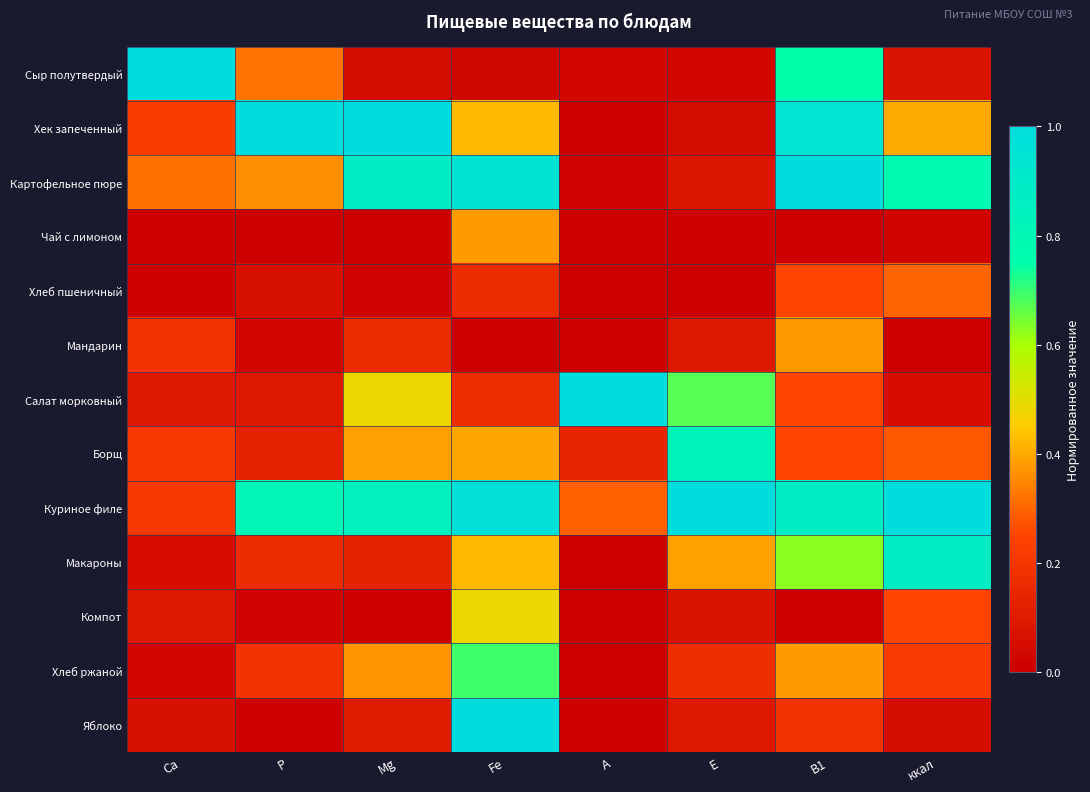

Reading right to left, list all the values displayed in this chart.

Сыр полутвердый: ккал=0.1	B1=0.8	E=0.0	A=0.0	Fe=0.0	Mg=0.0	P=0.3	Ca=1.0
Хек запеченный: ккал=0.4	B1=0.9	E=0.0	A=0.0	Fe=0.4	Mg=1.0	P=1.0	Ca=0.2
Картофельное пюре: ккал=0.8	B1=1.0	E=0.1	A=0.0	Fe=1.0	Mg=0.9	P=0.4	Ca=0.3
Чай с лимоном: ккал=0.0	B1=0.0	E=0.0	A=0.0	Fe=0.4	Mg=0.0	P=0.0	Ca=0.0
Хлеб пшеничный: ккал=0.3	B1=0.2	E=0.0	A=0.0	Fe=0.2	Mg=0.0	P=0.1	Ca=0.0
Мандарин: ккал=0.0	B1=0.4	E=0.1	A=0.0	Fe=0.0	Mg=0.2	P=0.0	Ca=0.2
Салат морковный: ккал=0.1	B1=0.2	E=0.7	A=1.0	Fe=0.2	Mg=0.5	P=0.1	Ca=0.1
Борщ: ккал=0.3	B1=0.2	E=0.8	A=0.1	Fe=0.4	Mg=0.4	P=0.1	Ca=0.2
Куриное филе: ккал=1.0	B1=0.9	E=1.0	A=0.3	Fe=1.0	Mg=0.9	P=0.8	Ca=0.2
Макароны: ккал=0.9	B1=0.6	E=0.4	A=0.0	Fe=0.4	Mg=0.1	P=0.2	Ca=0.1
Компот: ккал=0.3	B1=0.0	E=0.1	A=0.0	Fe=0.5	Mg=0.0	P=0.0	Ca=0.1
Хлеб ржаной: ккал=0.2	B1=0.4	E=0.2	A=0.0	Fe=0.7	Mg=0.4	P=0.2	Ca=0.0
Яблоко: ккал=0.0	B1=0.2	E=0.1	A=0.0	Fe=1.0	Mg=0.1	P=0.0	Ca=0.1